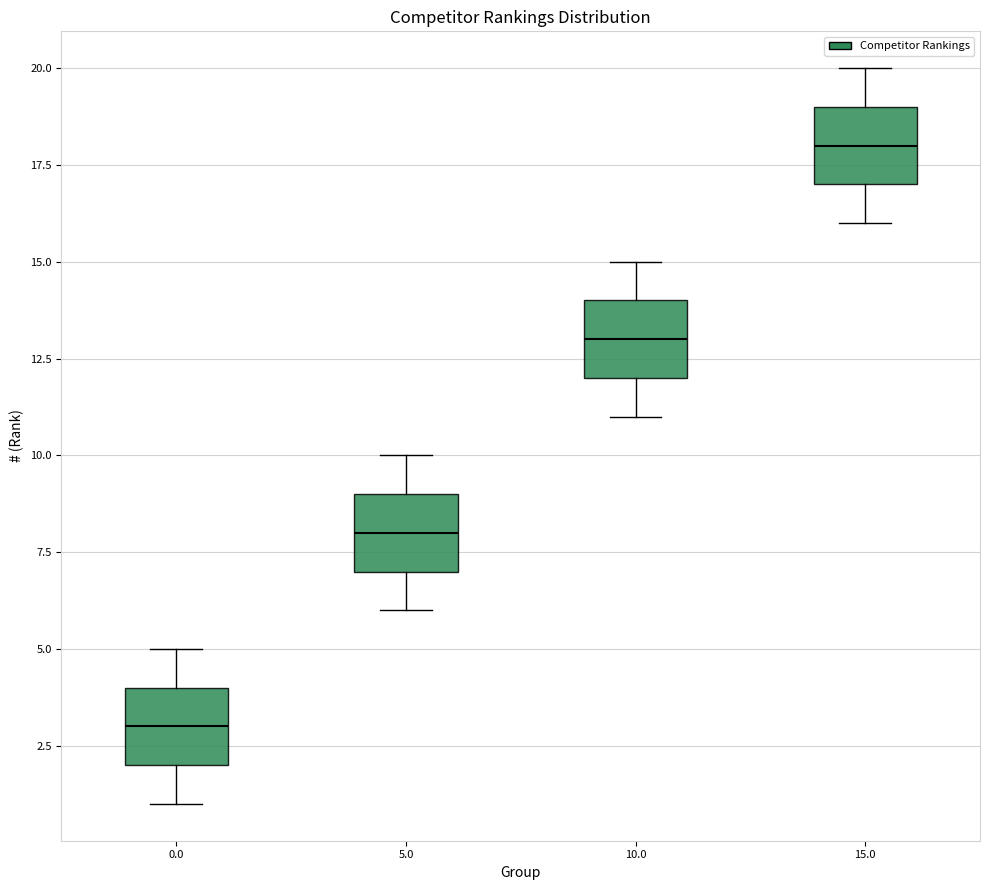

Reading left to right, read every box against the y-axis: the position of its median line, the range the box covers, and the ends of its whiskers. The values are not printed on the chart, so give them approximately, as read against the axis.

0.0: median 3, box 2 to 4, whiskers 1 to 5
5.0: median 8, box 7 to 9, whiskers 6 to 10
10.0: median 13, box 12 to 14, whiskers 11 to 15
15.0: median 18, box 17 to 19, whiskers 16 to 20